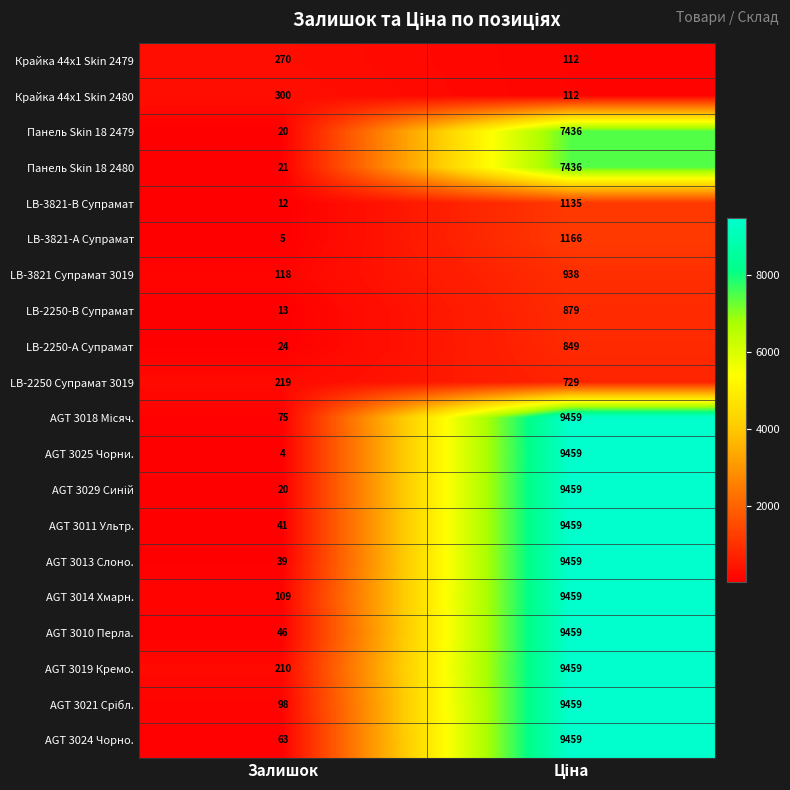

What is the difference between the maximum and minimum values in the LB-2250-А Супрамат series?

825